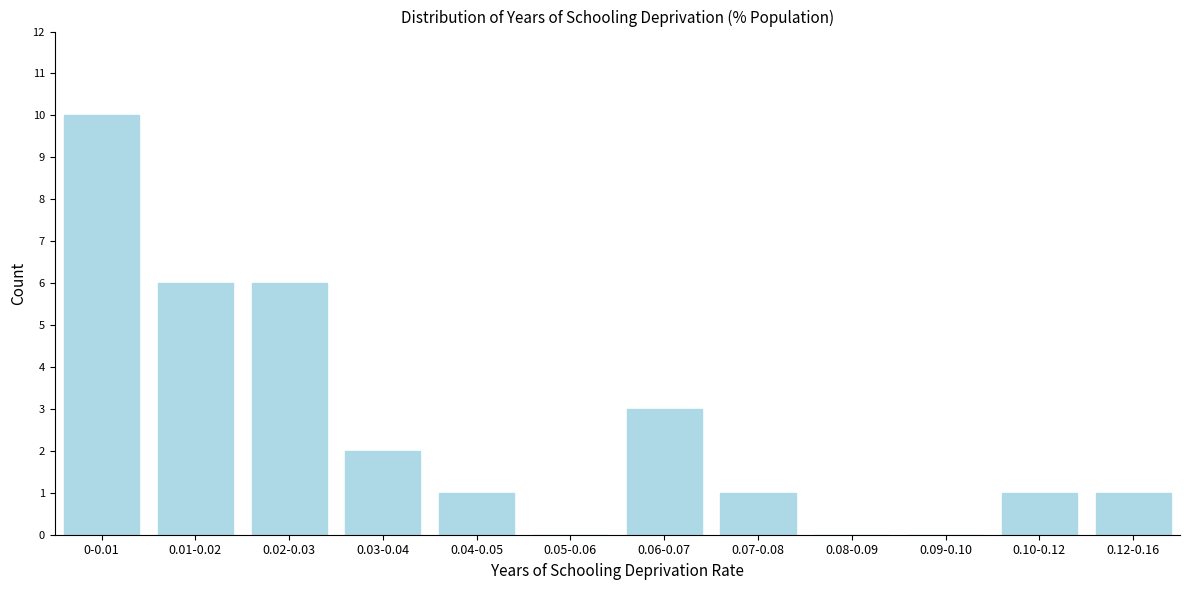

Reading left to right, extract all data points from this chart.

0-0.01=10	0.01-0.02=6	0.02-0.03=6	0.03-0.04=2	0.04-0.05=1	0.05-0.06=0	0.06-0.07=3	0.07-0.08=1	0.08-0.09=0	0.09-0.10=0	0.10-0.12=1	0.12-0.16=1